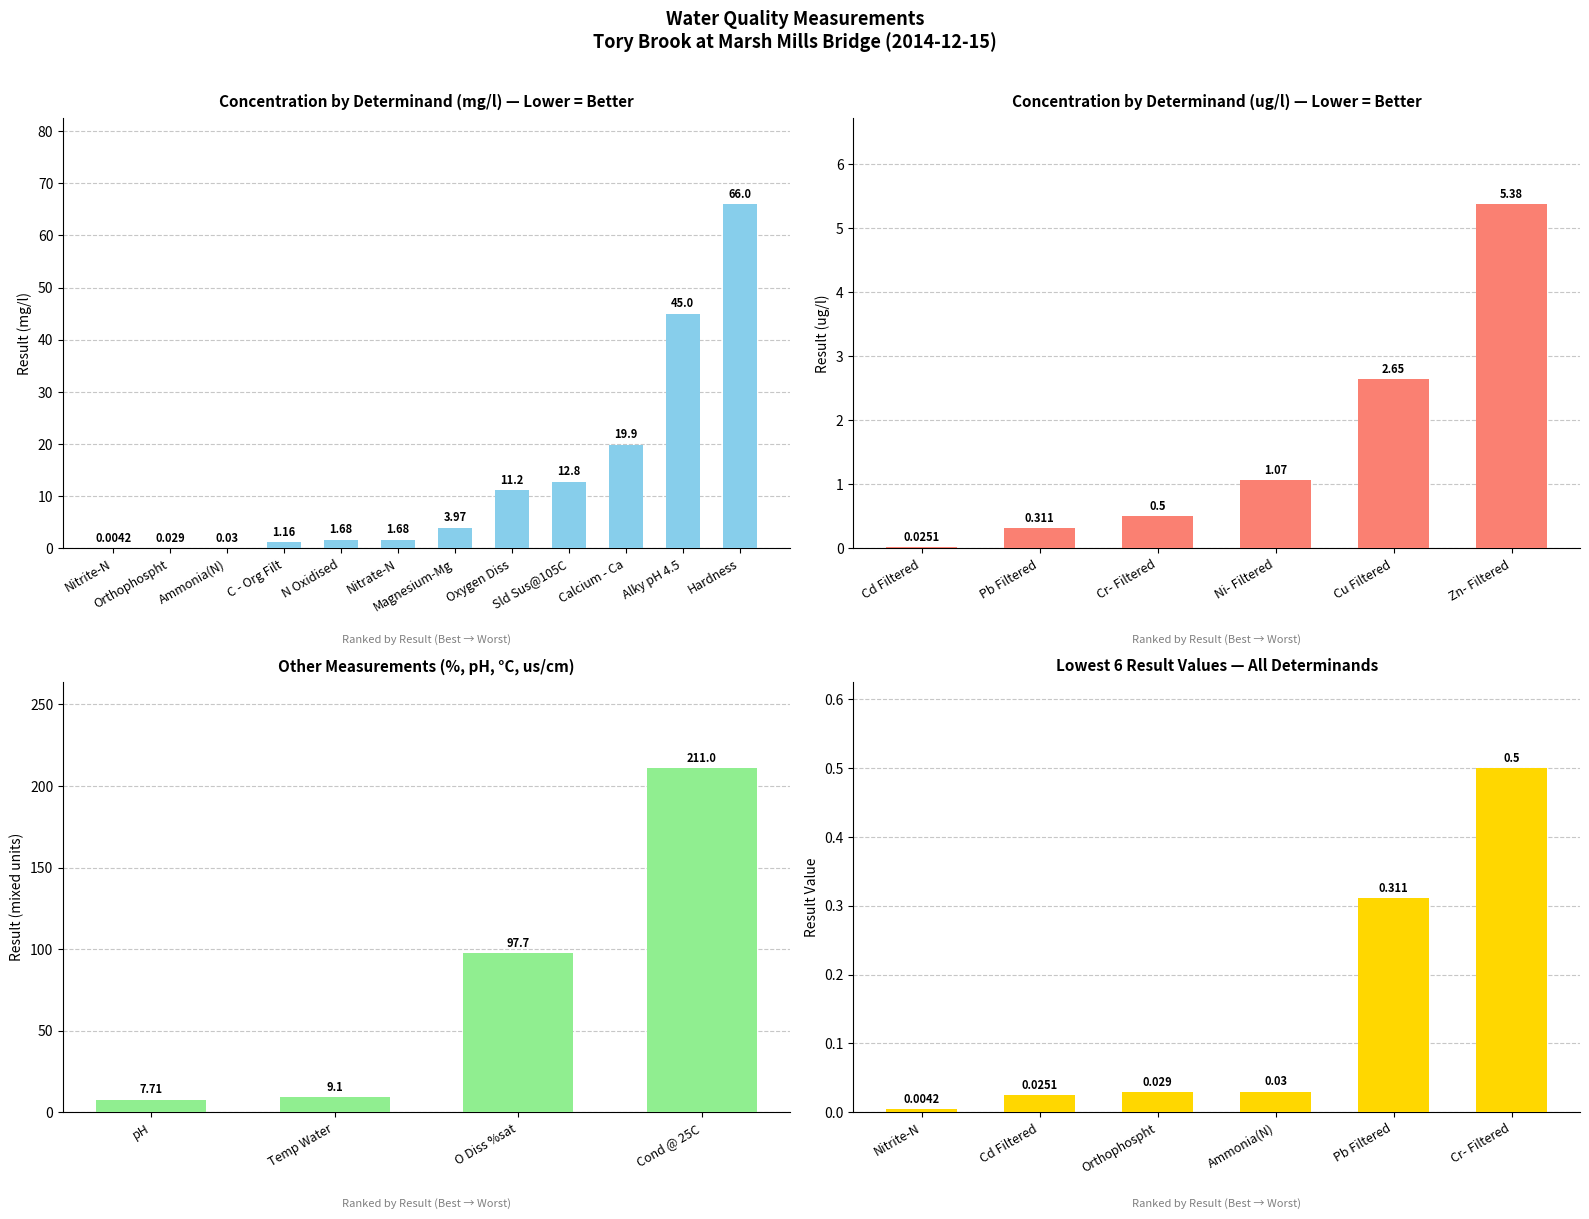

Which has a higher value, pH or N Oxidised?

pH